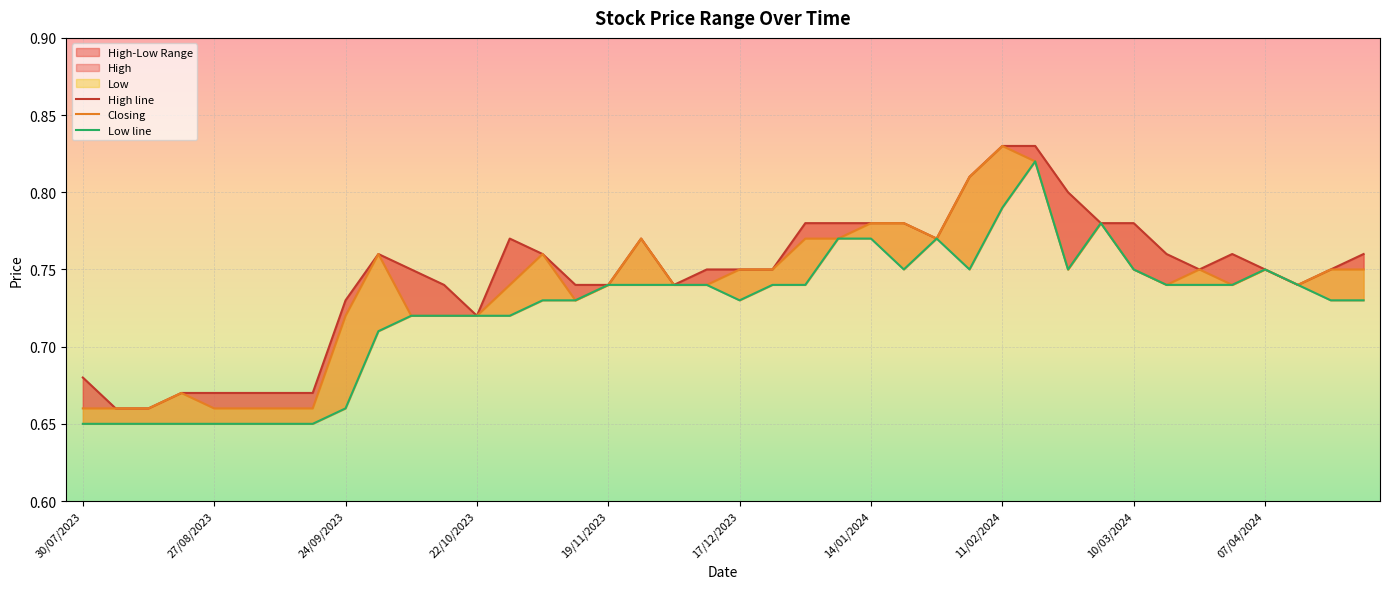

How many interior local peaks does the Low line series have?

4